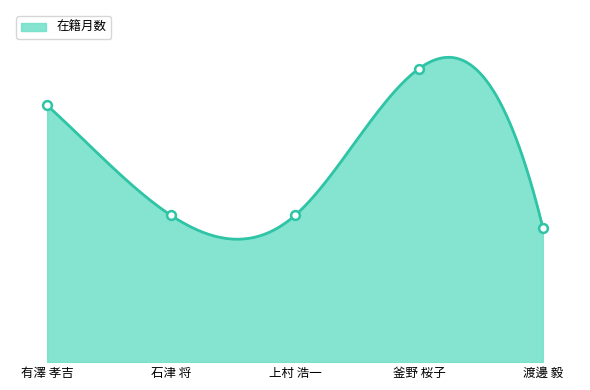

Between 上村 浩一 and 有澤 孝吉, which is larger?

有澤 孝吉